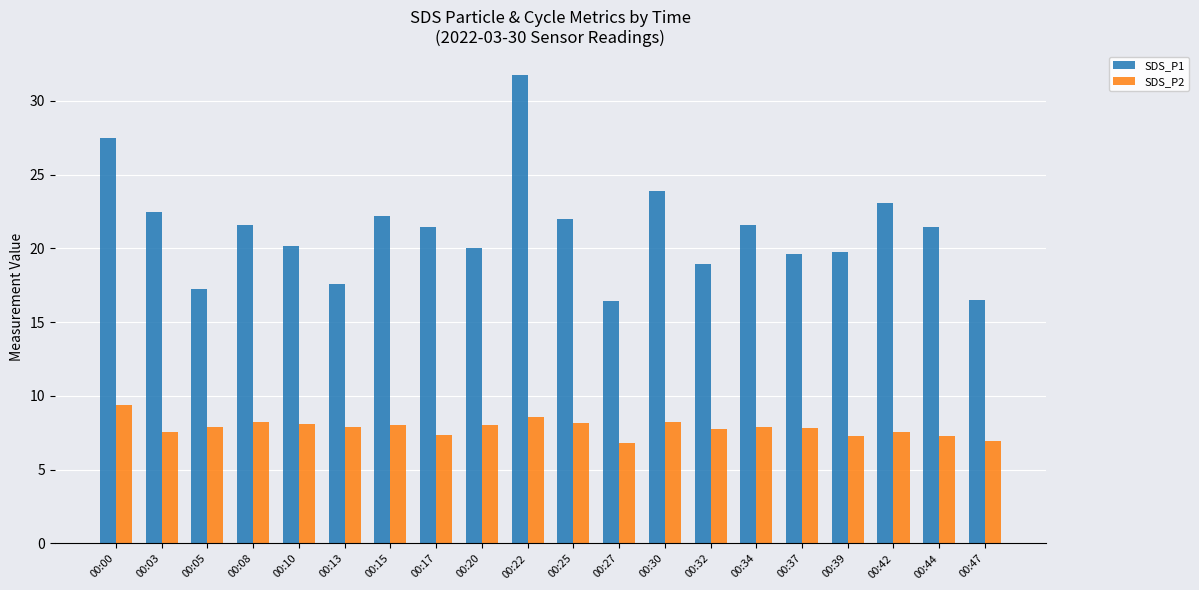

Where does the SDS_P2 series first go above 7?

00:00